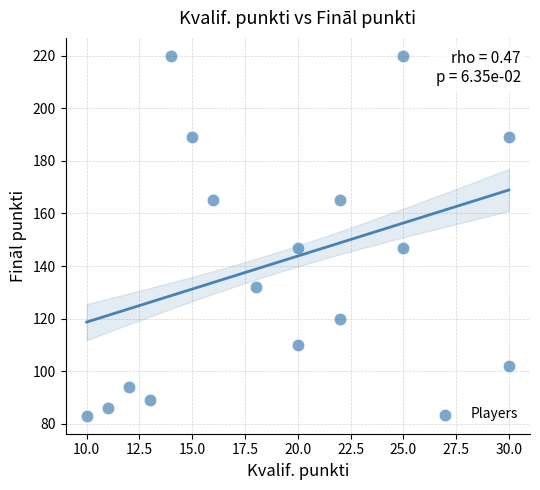

What is the range of Y values (max minus min)?

137